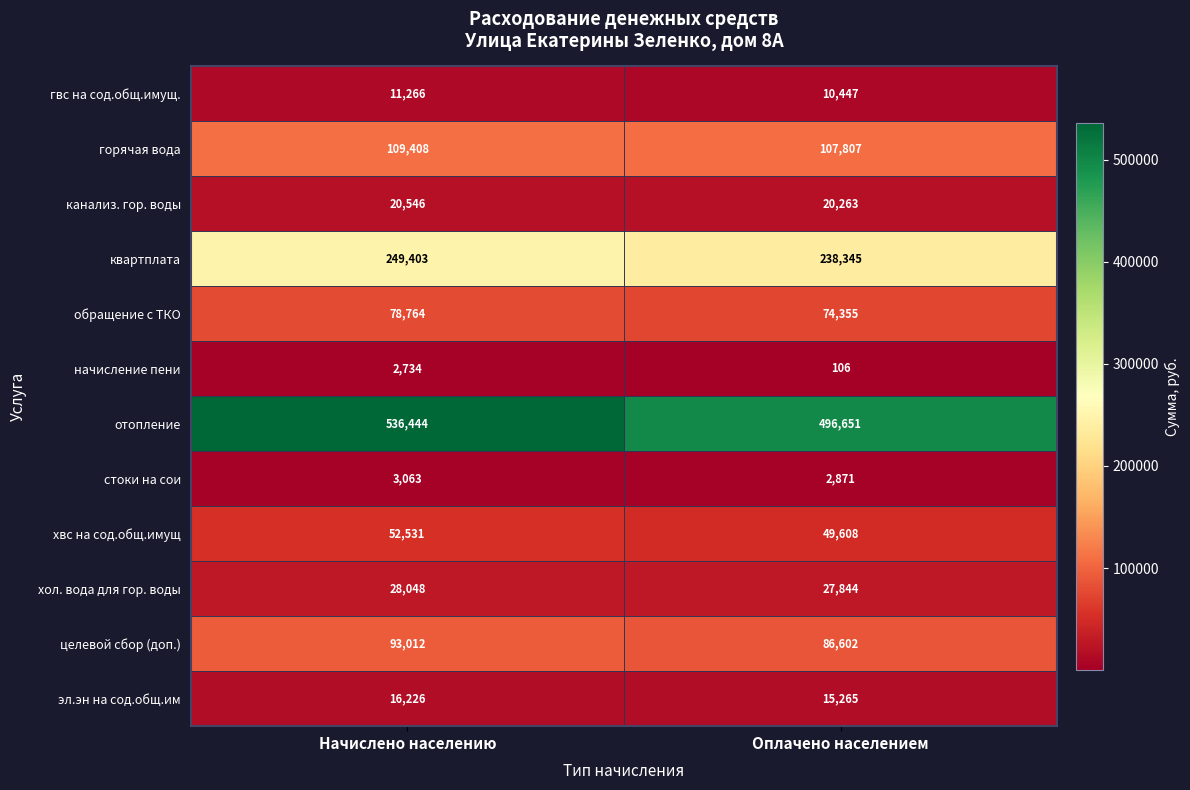

Rank the series by their maximum value, from lowest to highest.

начисление пени, стоки на сои, гвс на сод.общ.имущ., эл.эн на сод.общ.им, канализ. гор. воды, хол. вода для гор. воды, хвс на сод.общ.имущ, обращение с ТКО, целевой сбор (доп.), горячая вода, квартплата, отопление